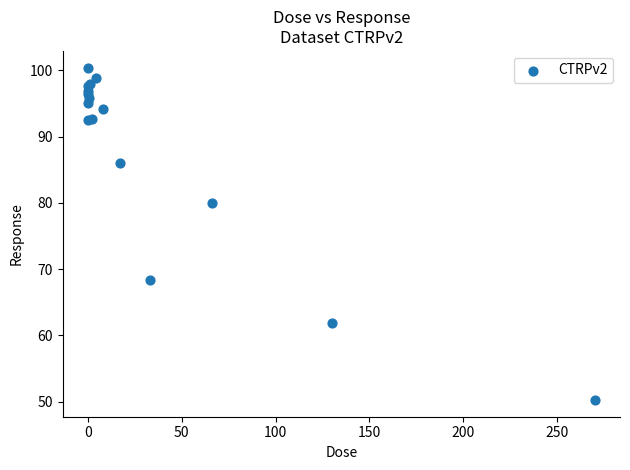

What Y value in the scatter plot is closest to 75?

80.0